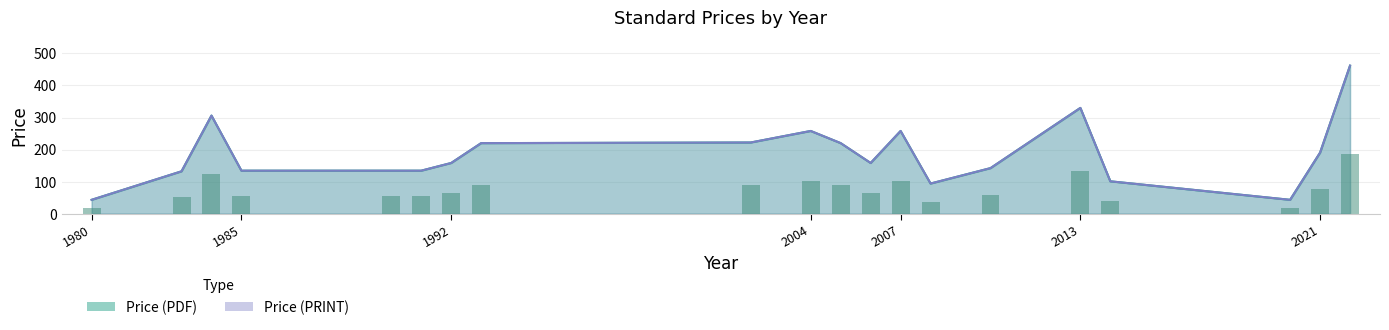

What is the value of the Price (PRINT) bar at the 8th from the left?

220.0